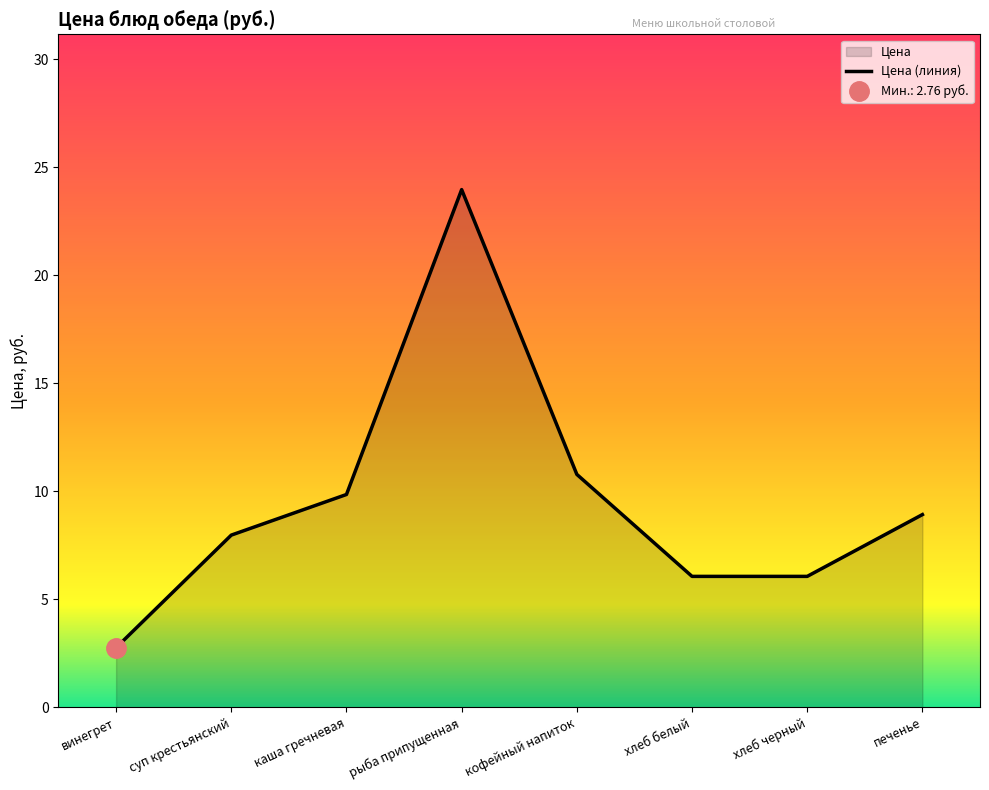

What is the difference between the second highest and minimum values?

8.0